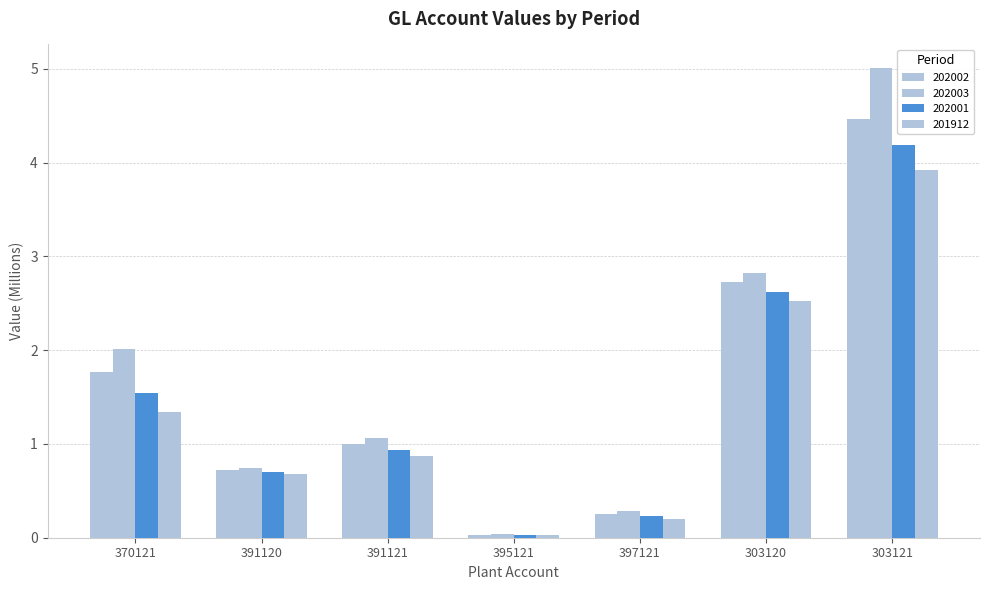

How many bars are there in each group?

4